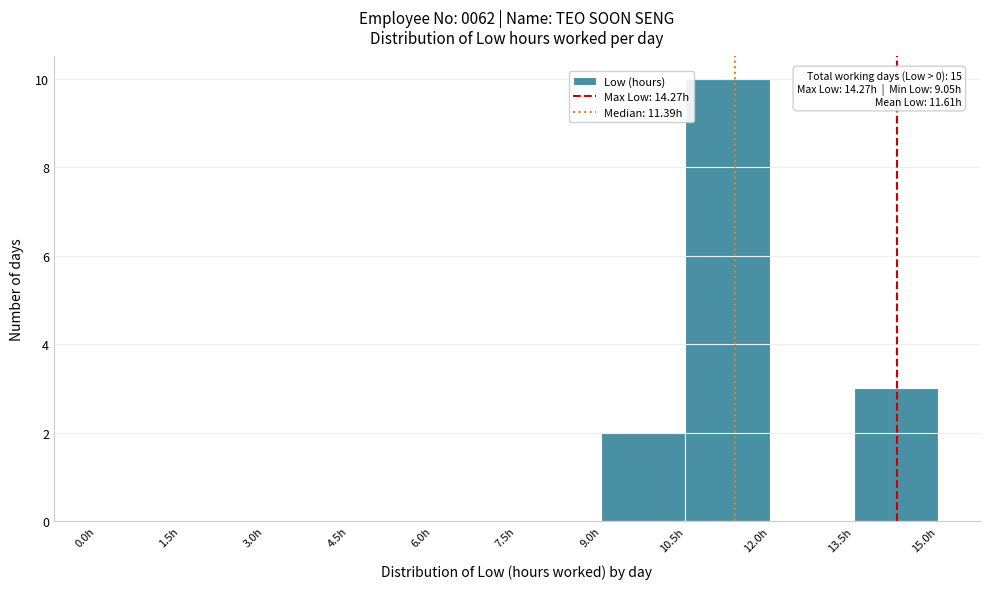

Which range on the x-axis has the tallest bar?

10.5 to 12.0